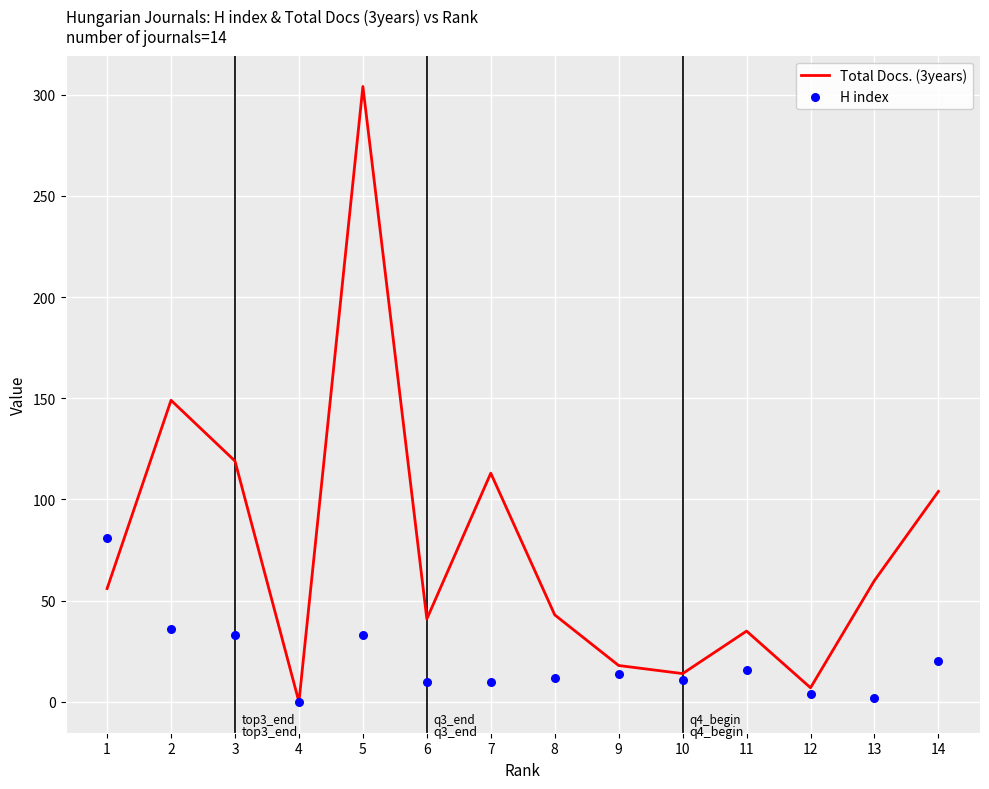

Is the value of H index at 6 greater than the value of Total Docs. (3years) at 14?

No